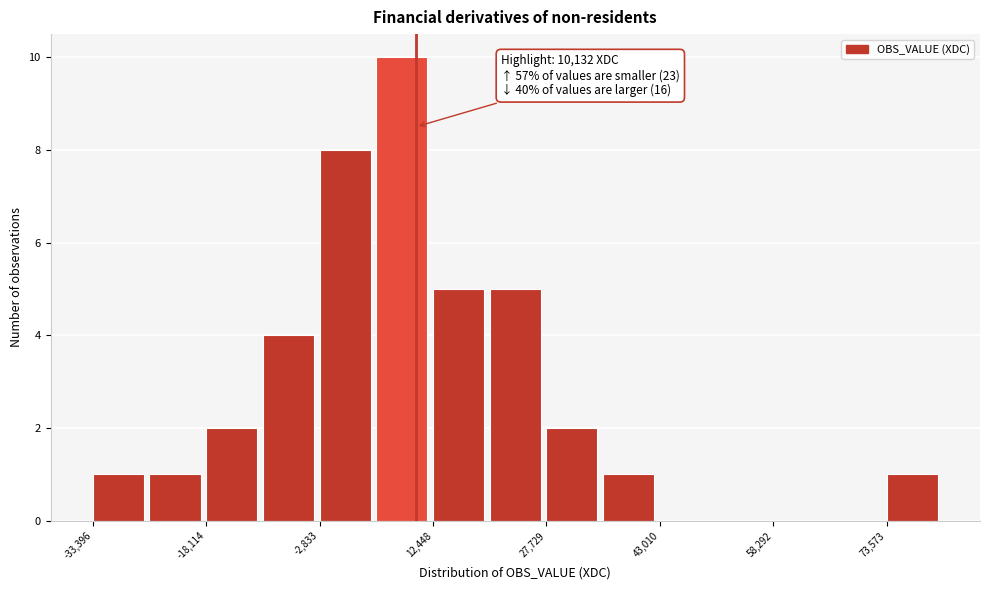

Read against the x-axis, roughly where is the centre of the tallest bar?

8000